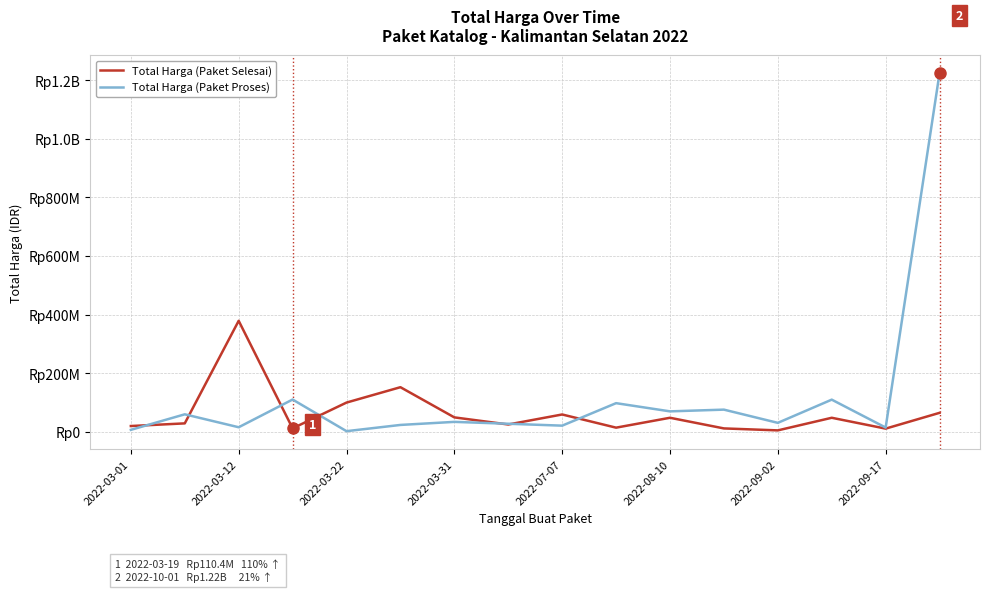

Does the chart display data point markers on the line(s)?

No